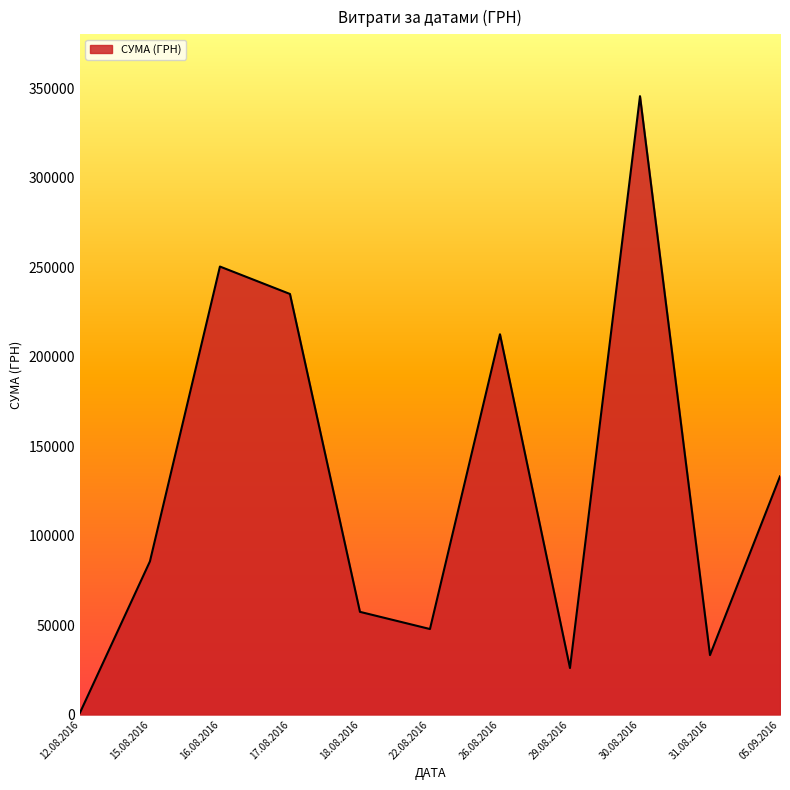

At which category does the chart reach its peak across all series?

30.08.2016